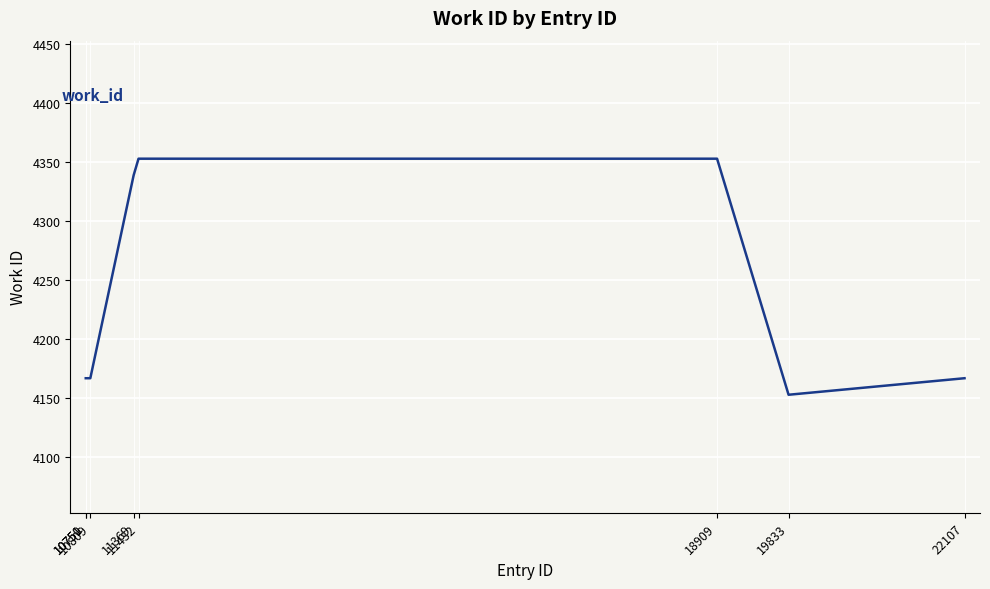

What is the greatest value displayed?

4353